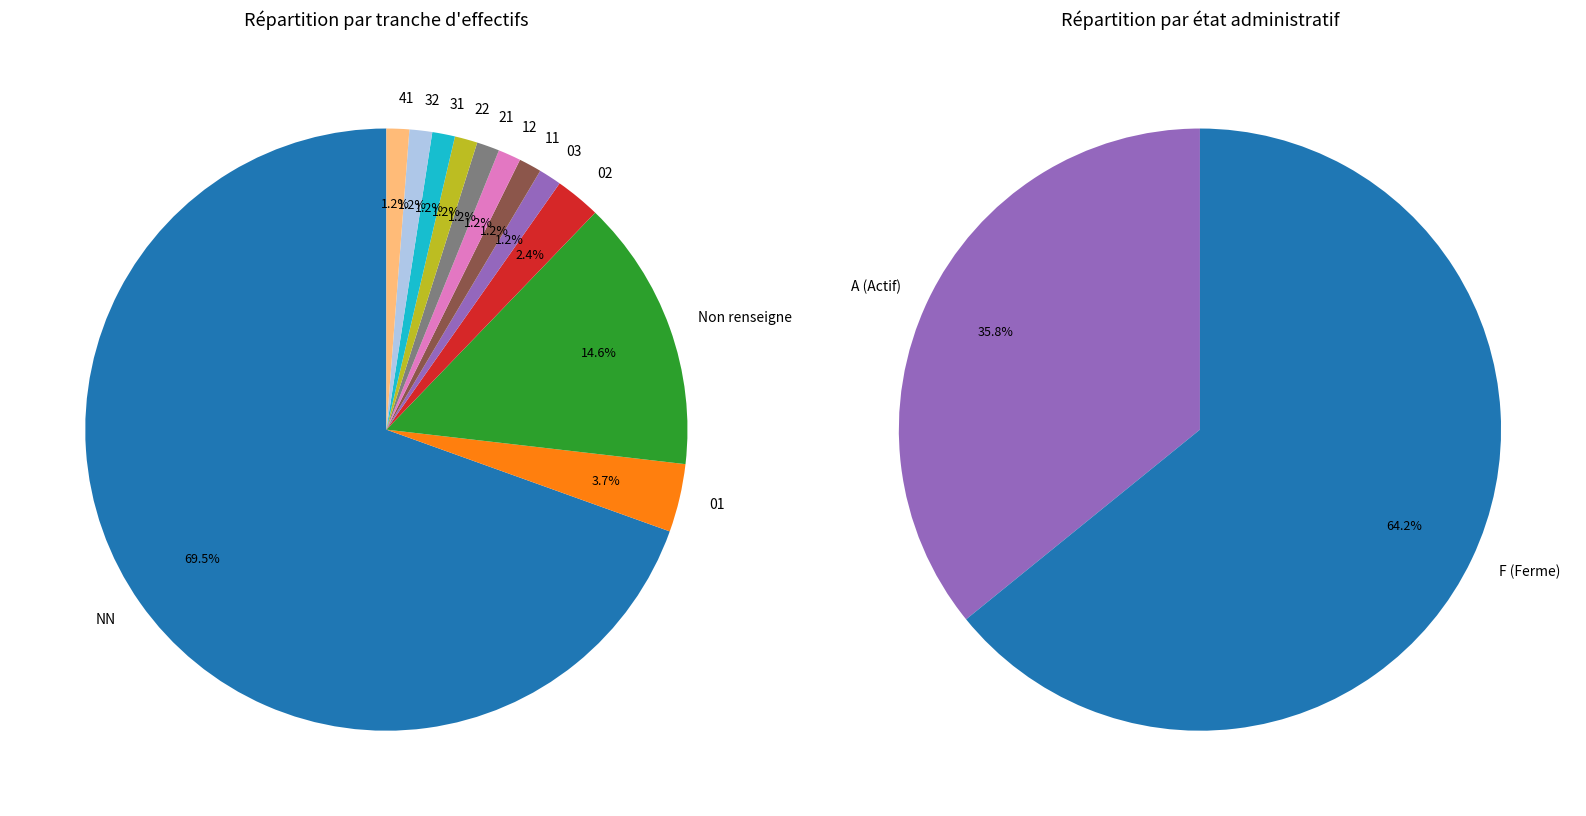

To the nearest percent, what is the average slice percentage?

8%